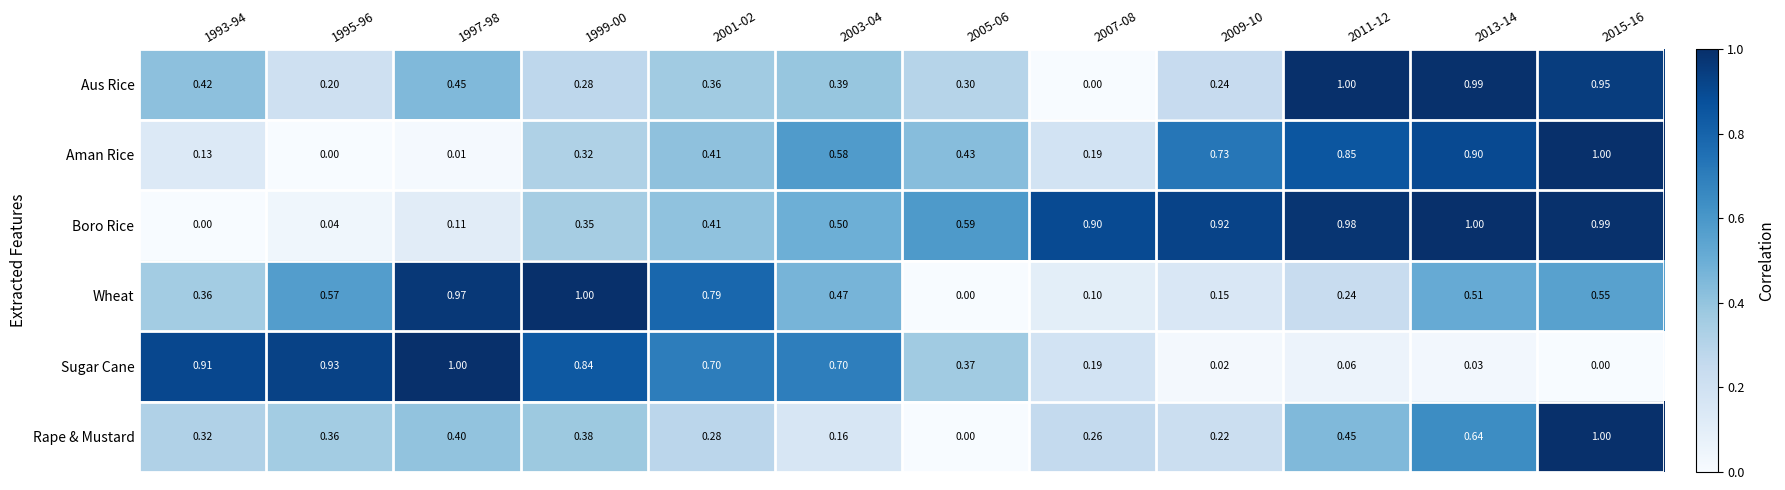

Is the value of Boro Rice at 2013-14 greater than the value of Aman Rice at 2013-14?

Yes